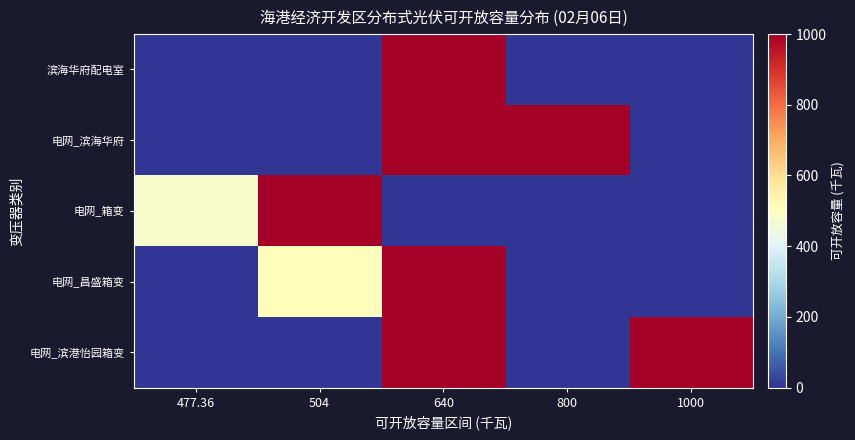

Between 477.36 and 1000, which series saw the biggest shift?

电网_滨港怡园箱变